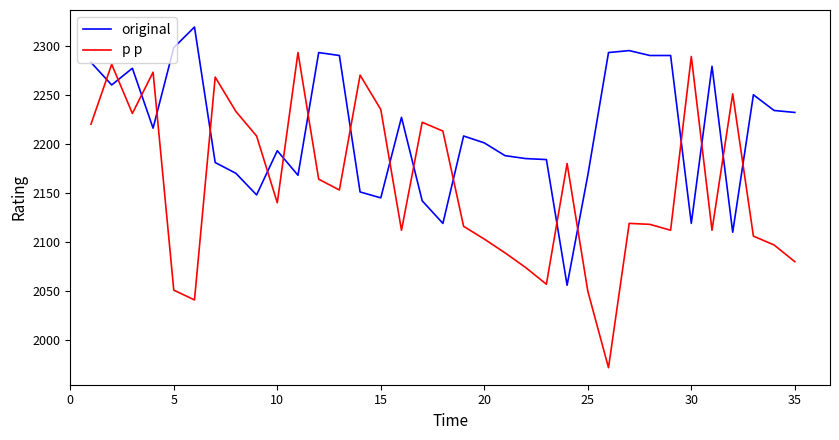

List the series in order of their peak value, lowest first.

p p, original